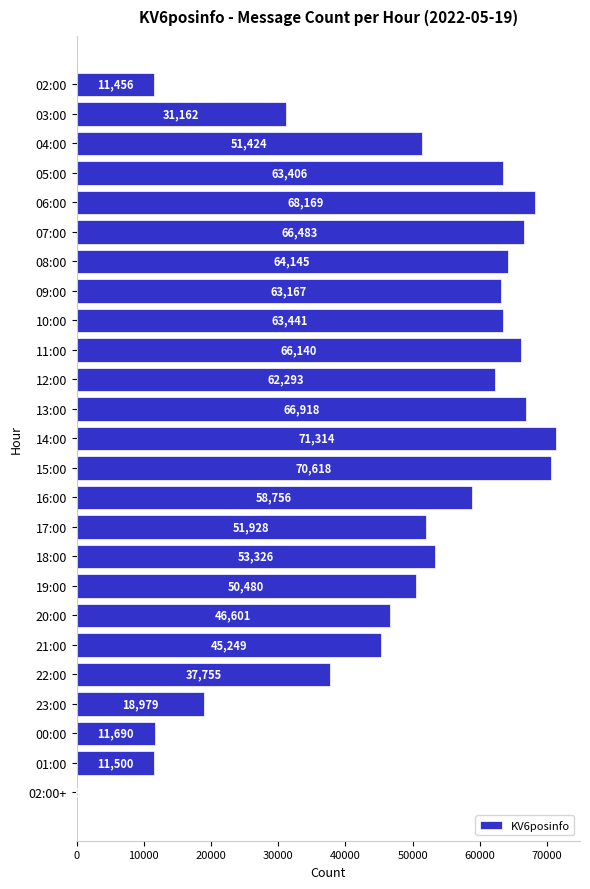

Which category has the highest value across all series?

14:00